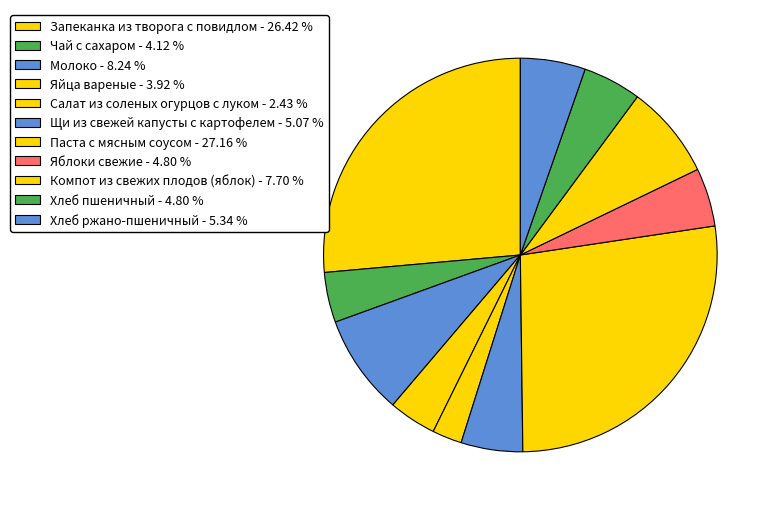

Approximately how many times larger is the value at Щи из свежей капусты с картофелем compared to Компот из свежих плодов (яблок)?

0.7